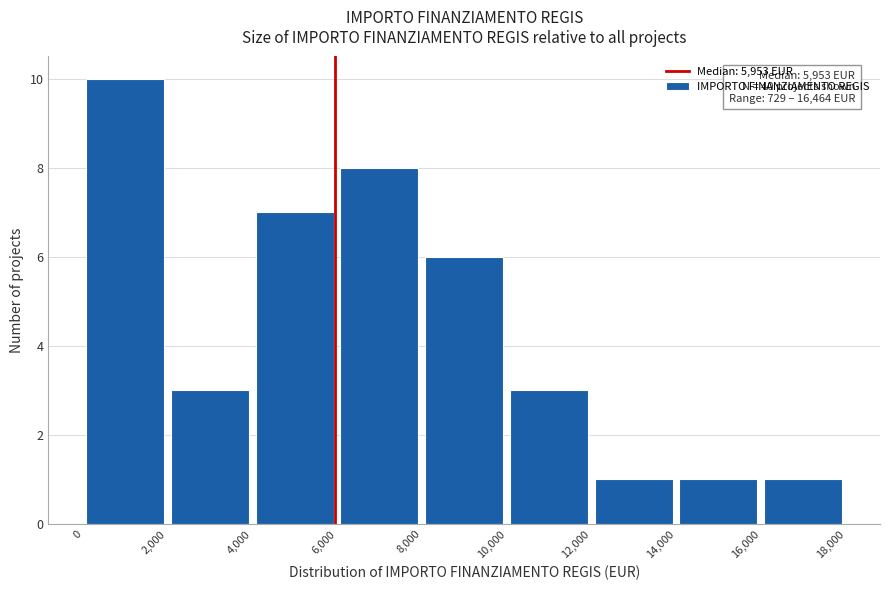

Which range on the x-axis has the tallest bar?

0 to 2,000